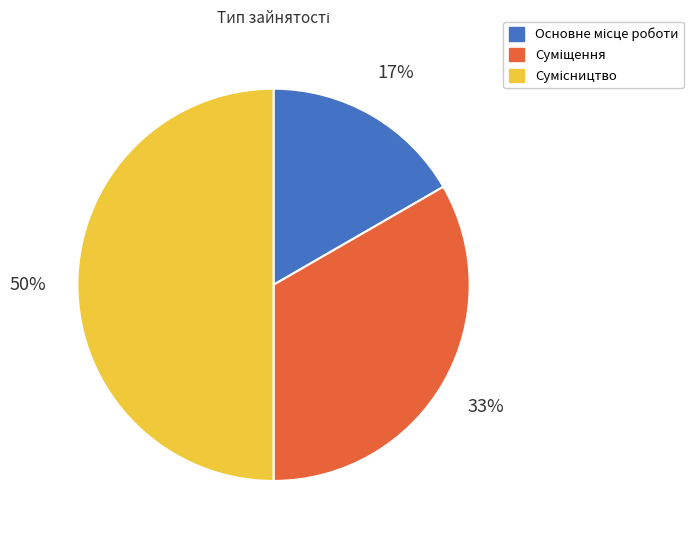

To the nearest percent, what is the average slice percentage?

33%